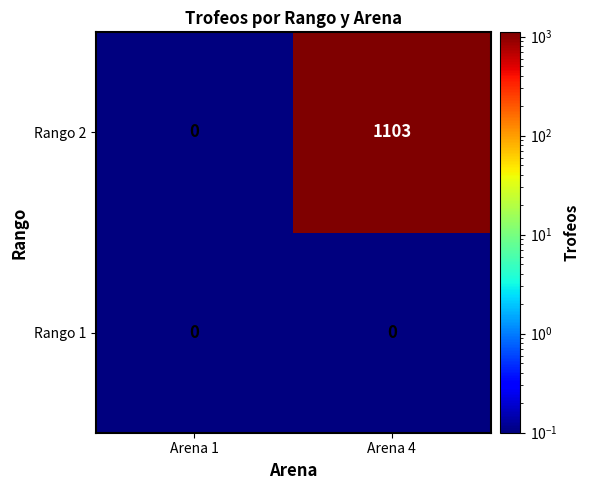

Reading right to left, what are all the values shown in this chart?

Rango 2: 1103	0
Rango 1: 0	0